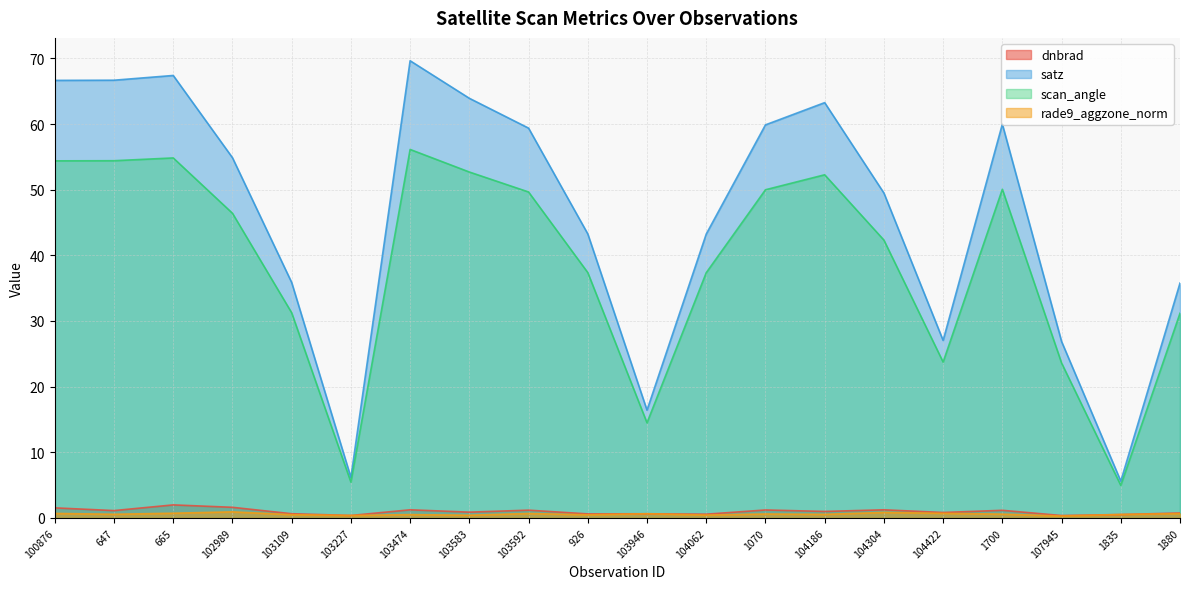

Rank the categories by rade9_aggzone_norm value from highest to lowest.

102989, 104304, 665, 104422, 100876, 103592, 1880, 103946, 1070, 1700, 647, 104186, 1835, 103474, 103109, 926, 104062, 103583, 103227, 107945